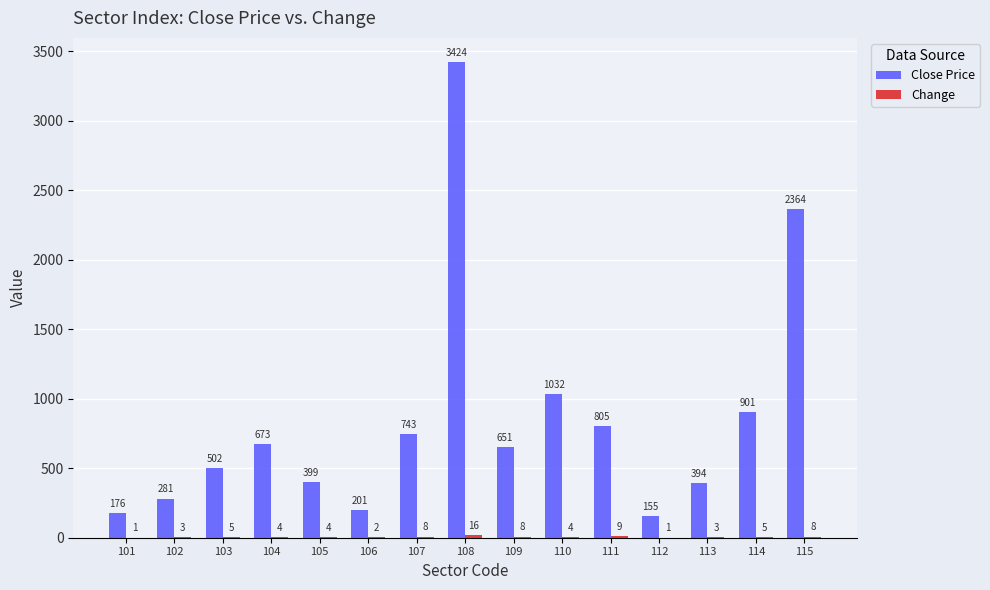

What is the difference between the Close Price values at 107 and 104?

70